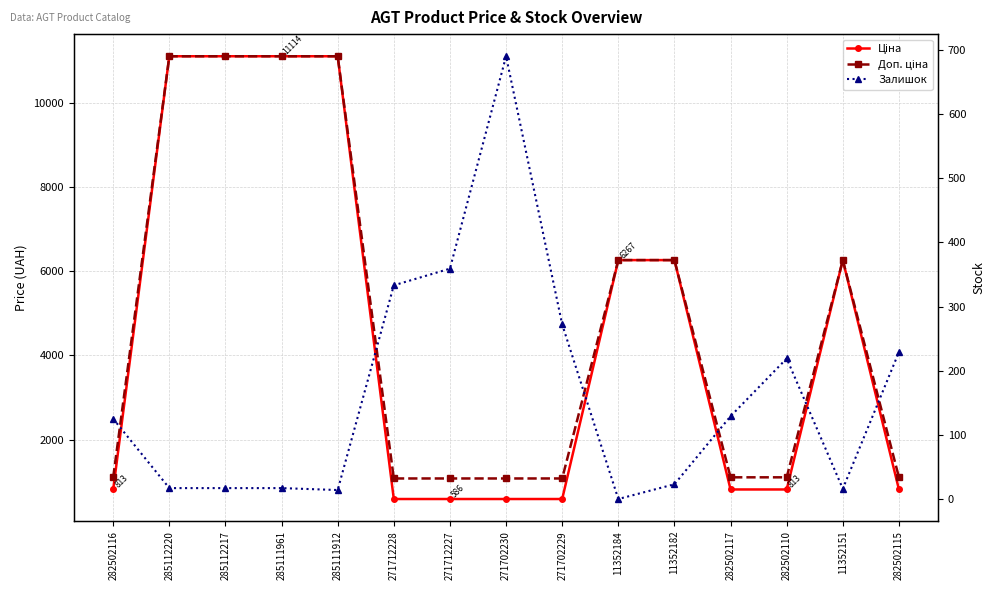

What are all the series names shown in the legend?

Ціна, Доп. ціна, Залишок